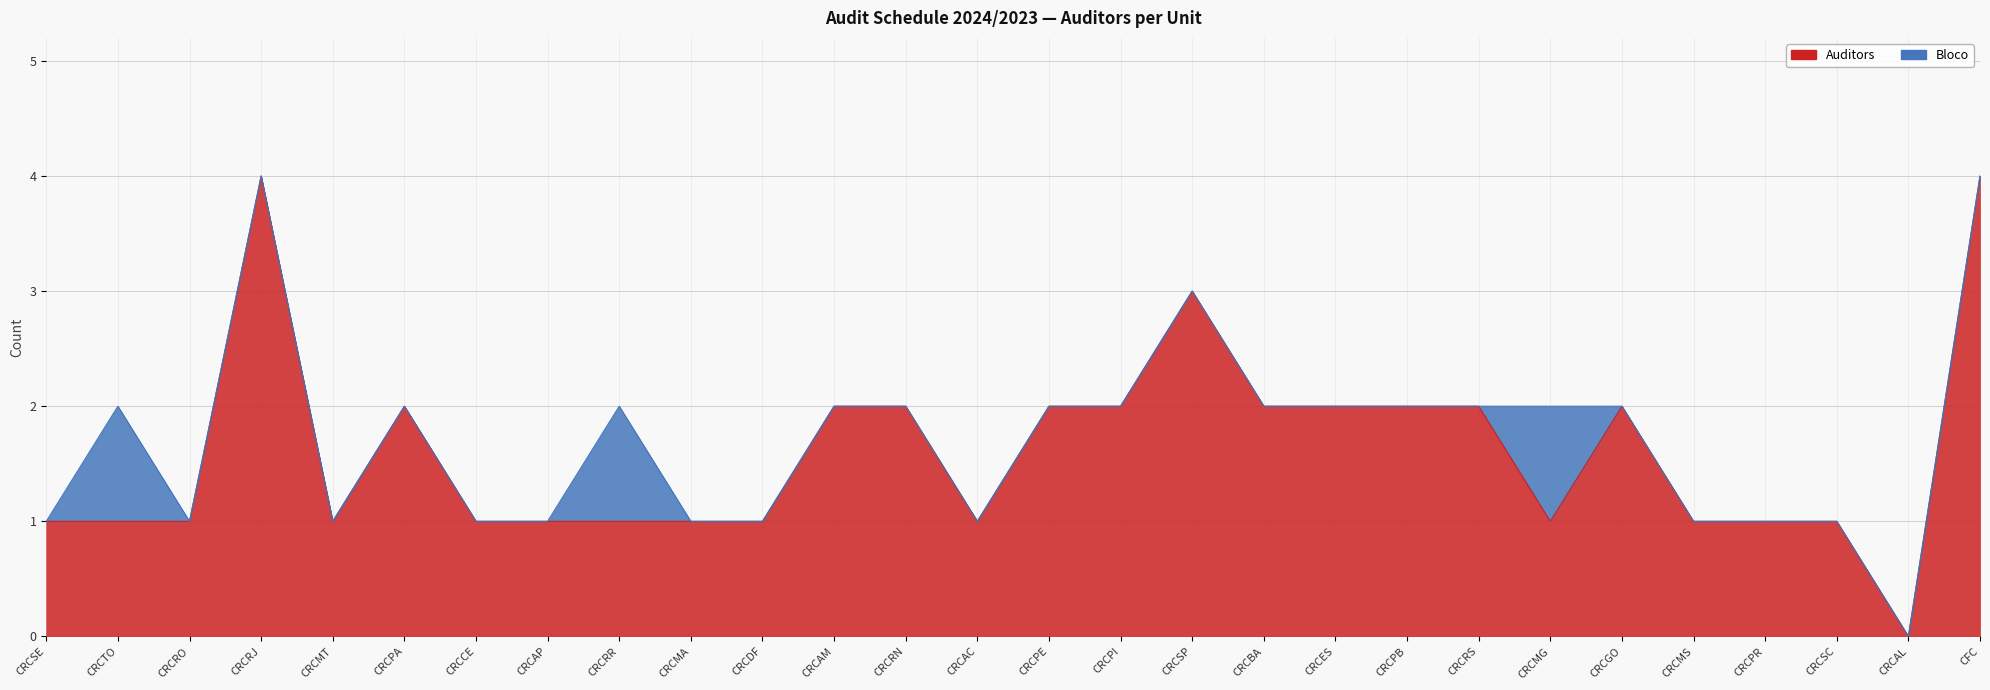

Rank the categories by value from highest to lowest.

CRCRJ, CFC, CRCSP, CRCPA, CRCAM, CRCRN, CRCPE, CRCPI, CRCBA, CRCES, CRCPB, CRCRS, CRCGO, CRCSE, CRCTO, CRCRO, CRCMT, CRCCE, CRCAP, CRCRR, CRCMA, CRCDF, CRCAC, CRCMG, CRCMS, CRCPR, CRCSC, CRCAL